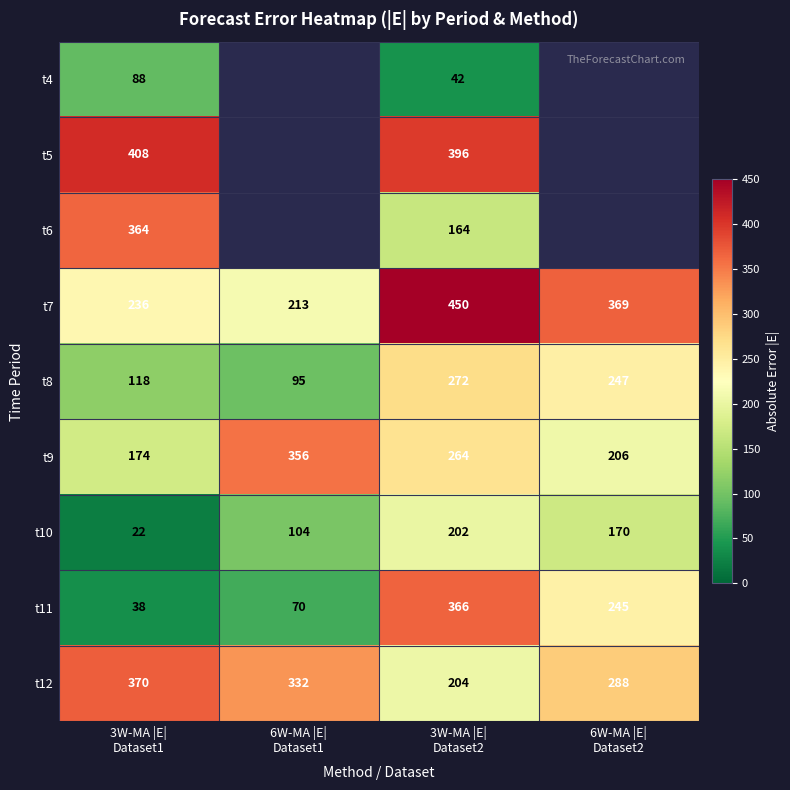

What is the average value of the t7 series?

317